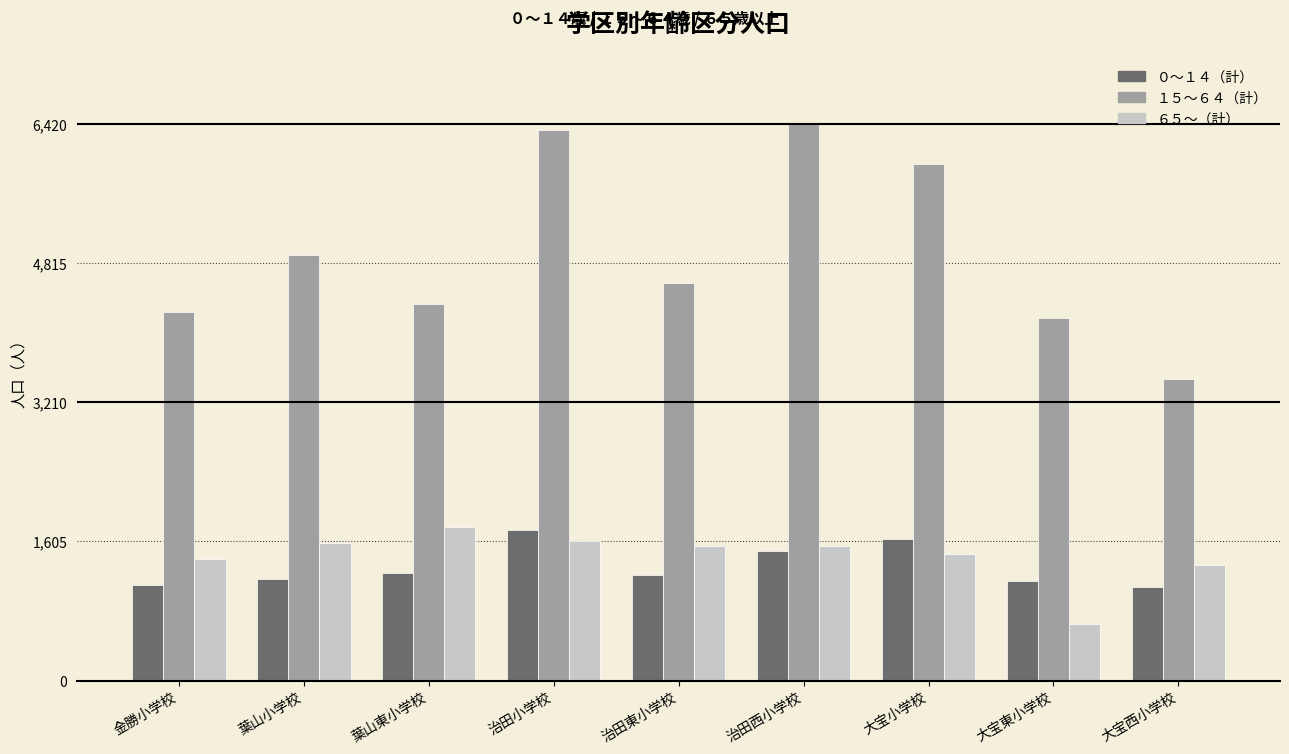

Is it true that ０～１４（計） equals 1221 at 治田東小学校?

True